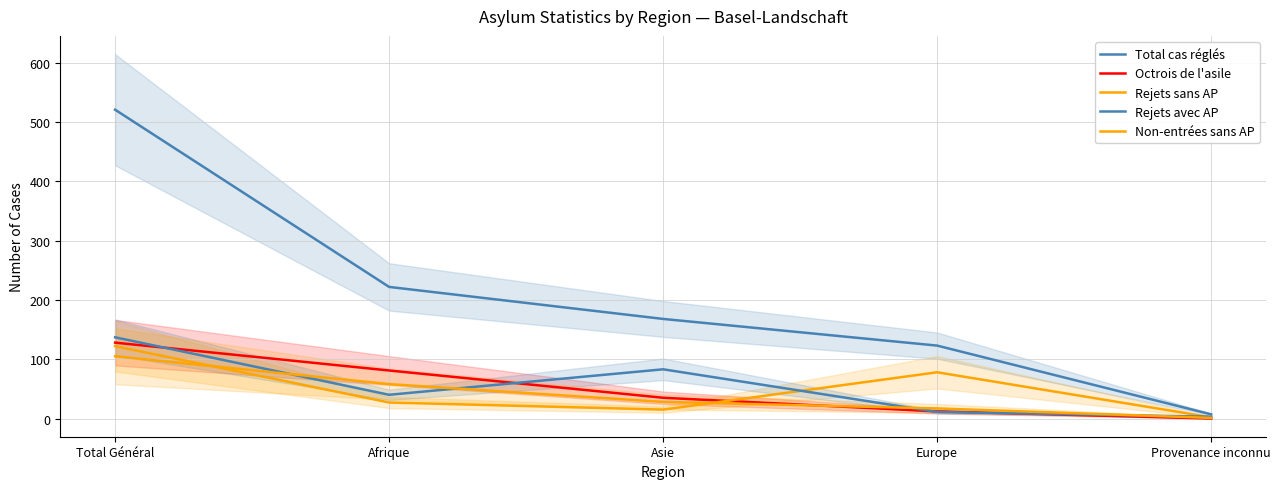

What is the difference between the maximum and minimum values in the Non-entrées sans AP series?

104